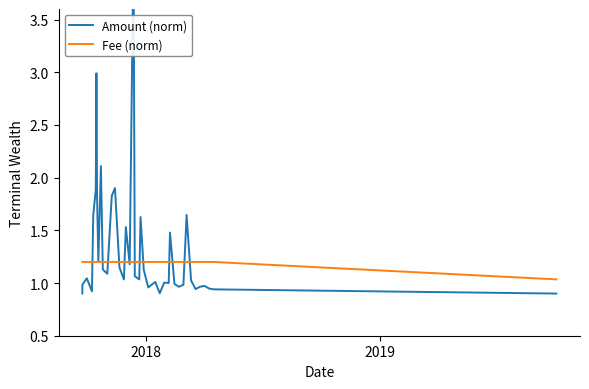

Rank the series by their maximum value, from highest to lowest.

Amount (norm), Fee (norm)